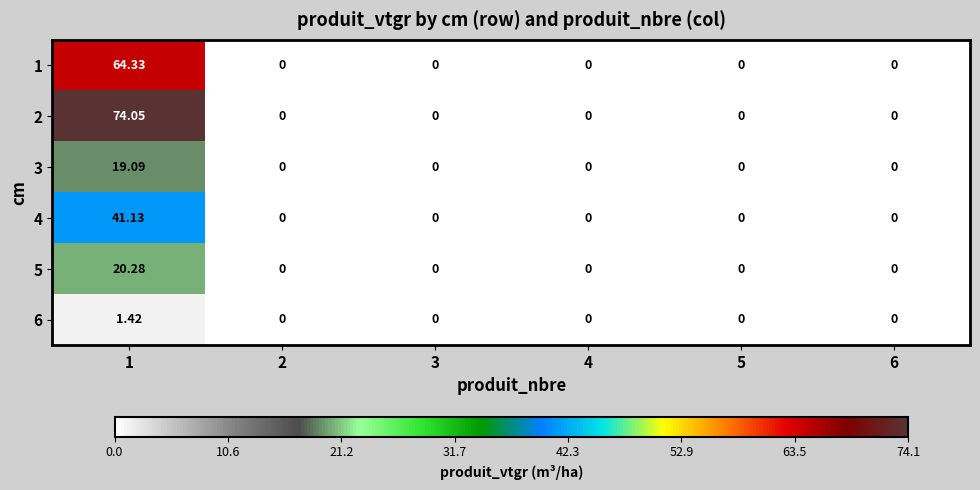

Which label corresponds to the largest value in the chart?

1